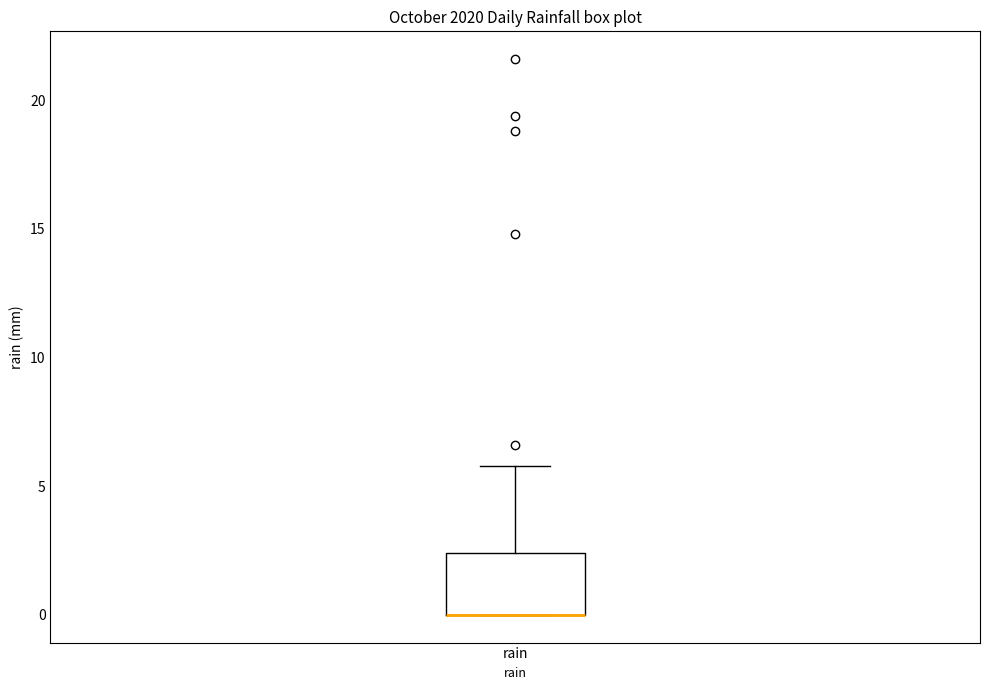

Read this box plot against the y-axis: the position of the median line, the range covered by the box, and the ends of both whiskers. The values are not printed on the chart, so give them approximately, as read against the axis.

median 0.0 (drawn on the box's lower edge), box 0.0 to 2.5, whiskers 0.0 to 6.0